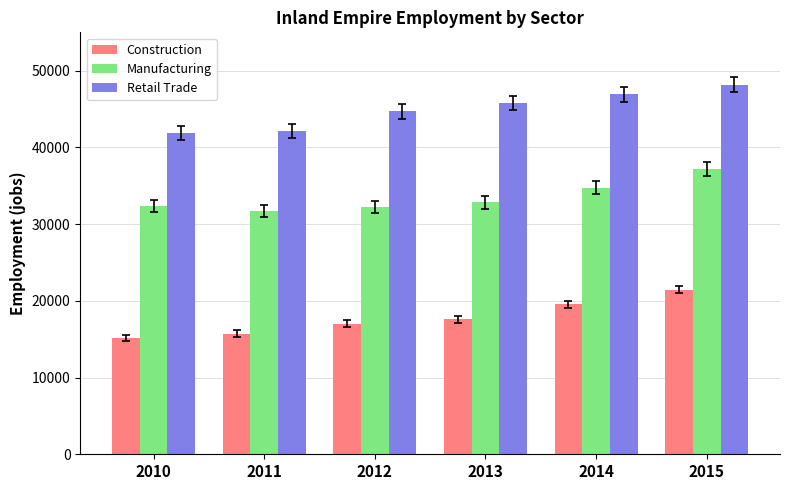

True or false: Retail Trade has a value of 71494.3 at 2011.

False